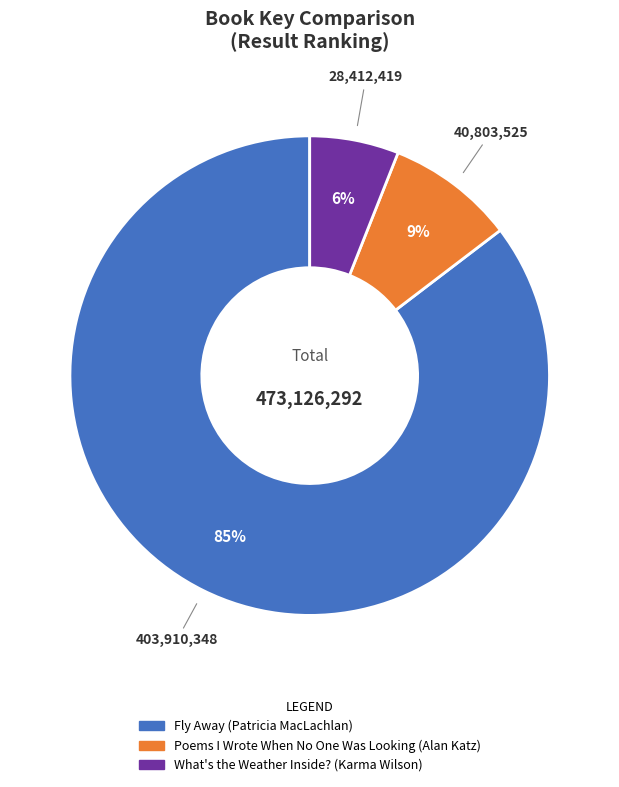

What percentage is the What's the Weather Inside? (Karma Wilson) slice, to the nearest percent?

6%